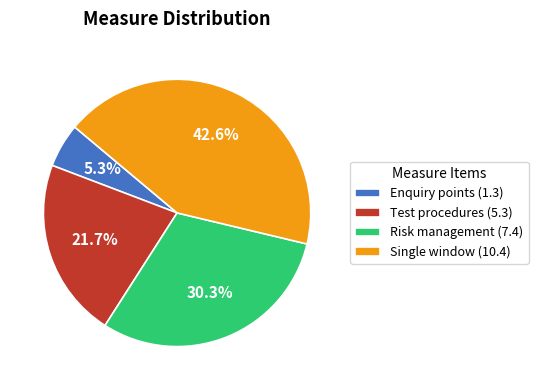

What portion of the pie excludes Single window (10.4)?

57.4%